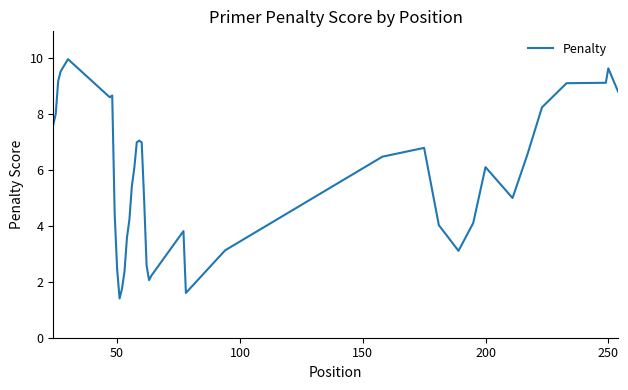

What is the smallest value displayed?

1.4